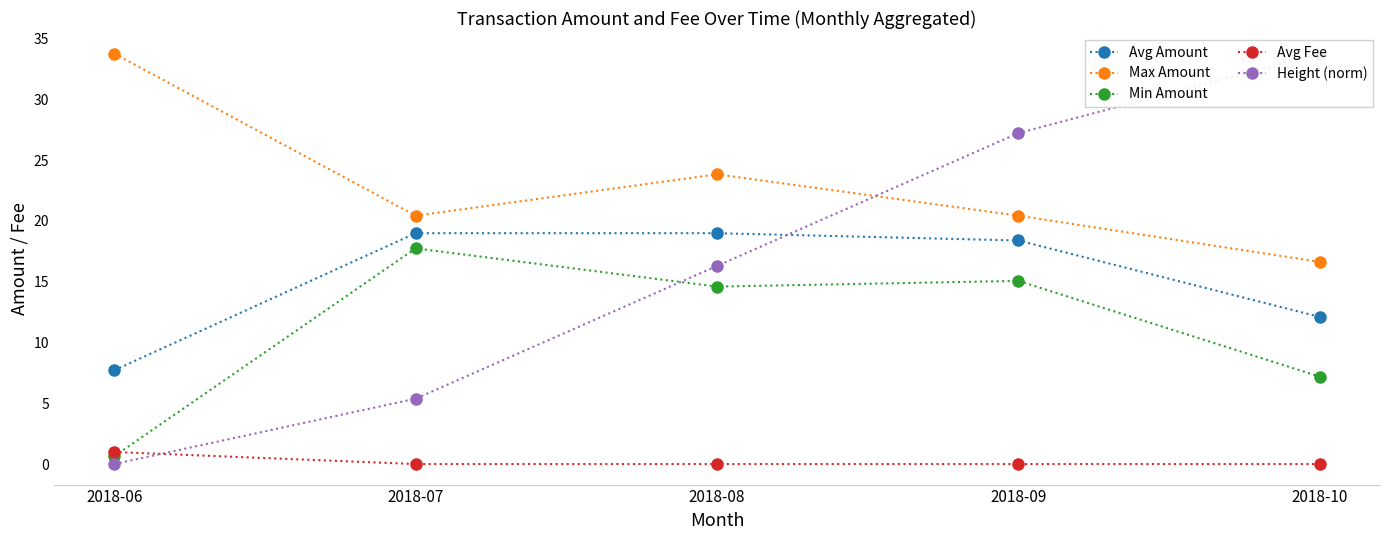

Reading left to right, transcribe all the data shown in this chart.

Avg Amount: 7.7	19.0	19.0	18.4	12.1
Max Amount: 33.8	20.4	23.8	20.4	16.6
Min Amount: 0.7	17.7	14.6	15.1	7.2
Avg Fee: 1.0	0.0	0.0	0.0	0.0
Height (norm): 0.0	5.4	16.3	27.2	33.8